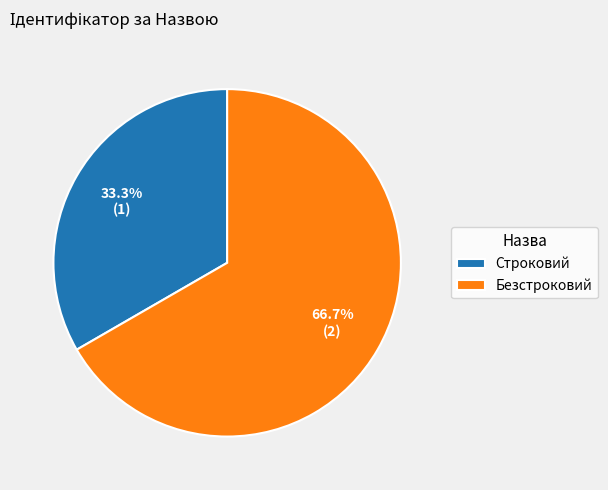

What is the smallest slice in the pie chart?

Строковий